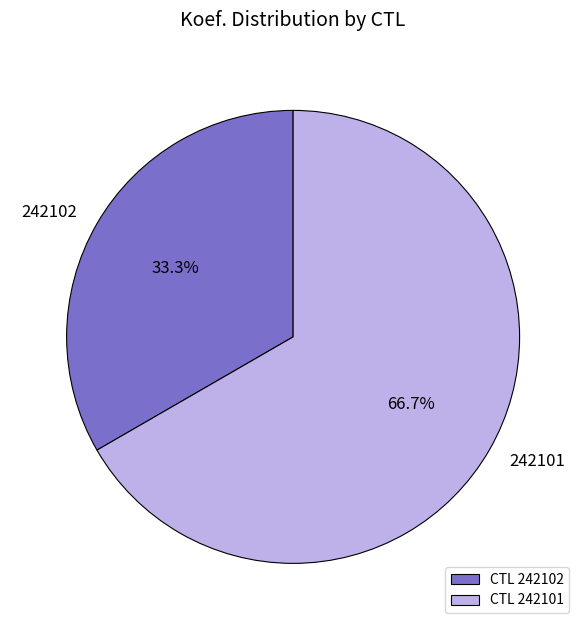

What portion of the pie excludes 242101?

33.3%